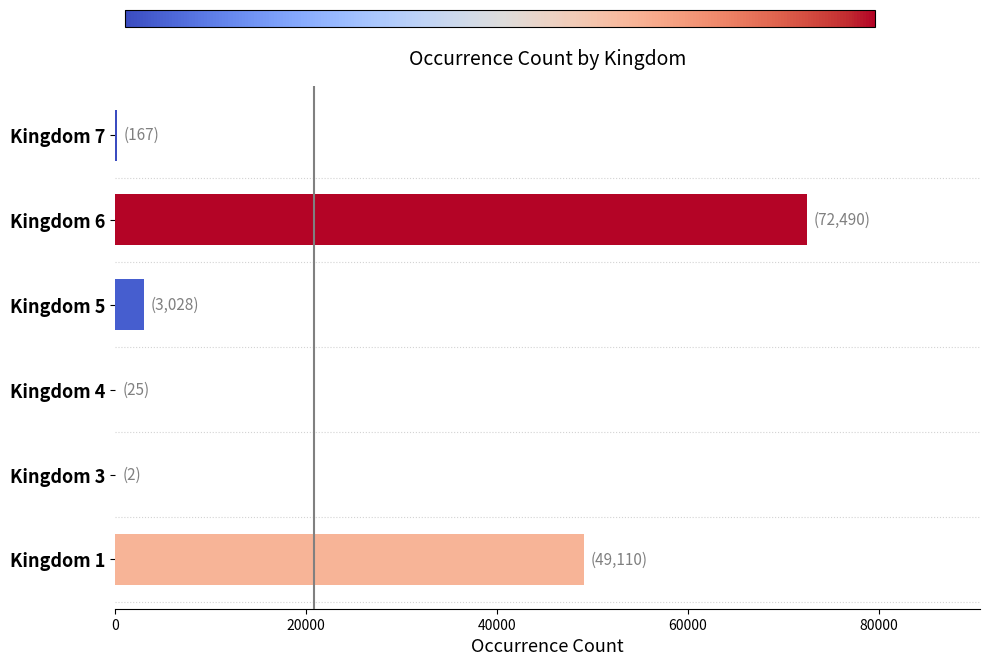

The value at Kingdom 6 is 98310. True or false?

False